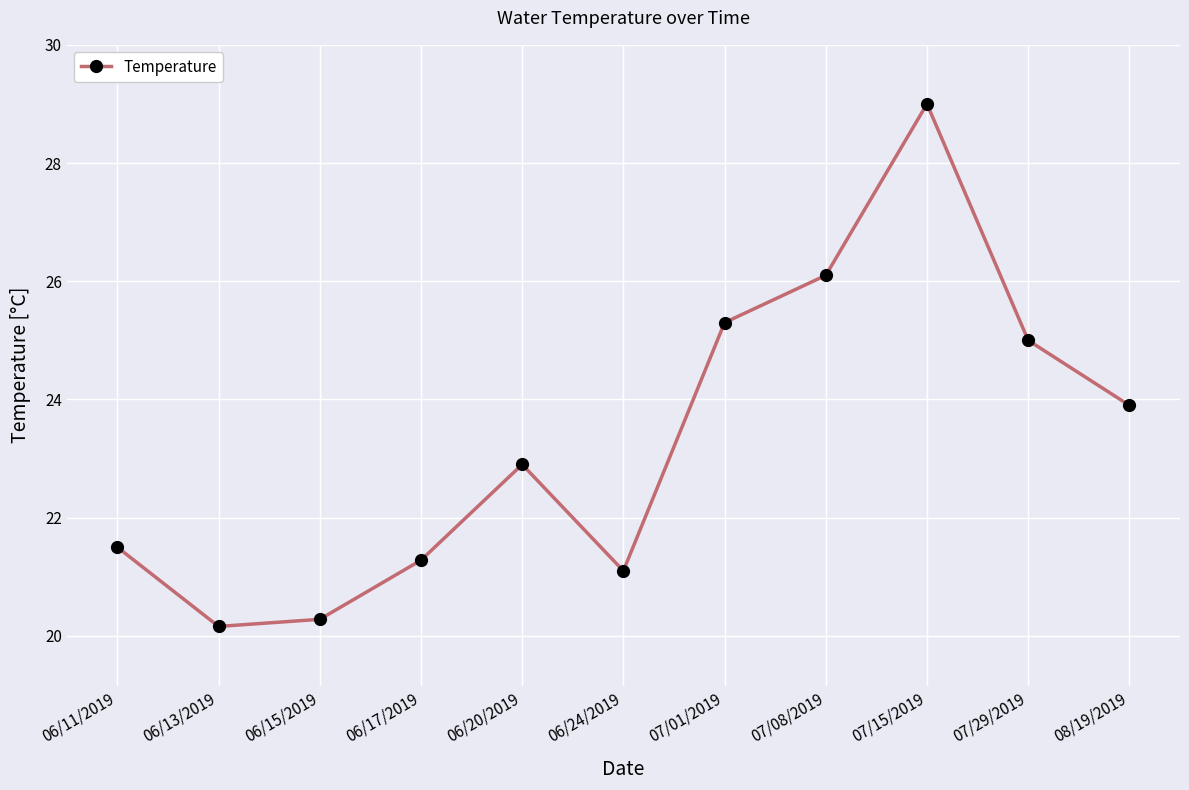

What is the sum of all values?

256.5